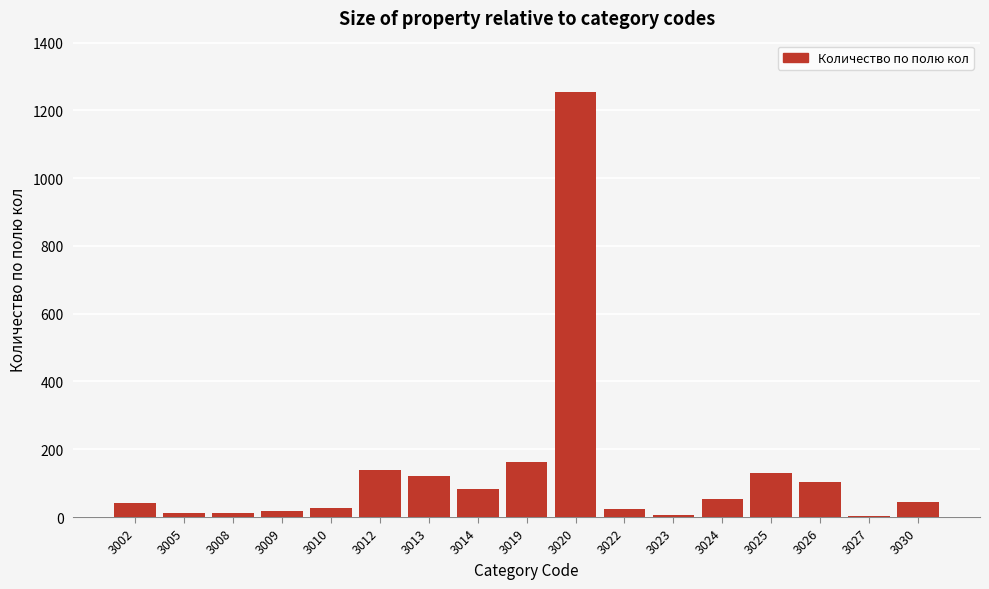

What is the greatest value displayed?

1255